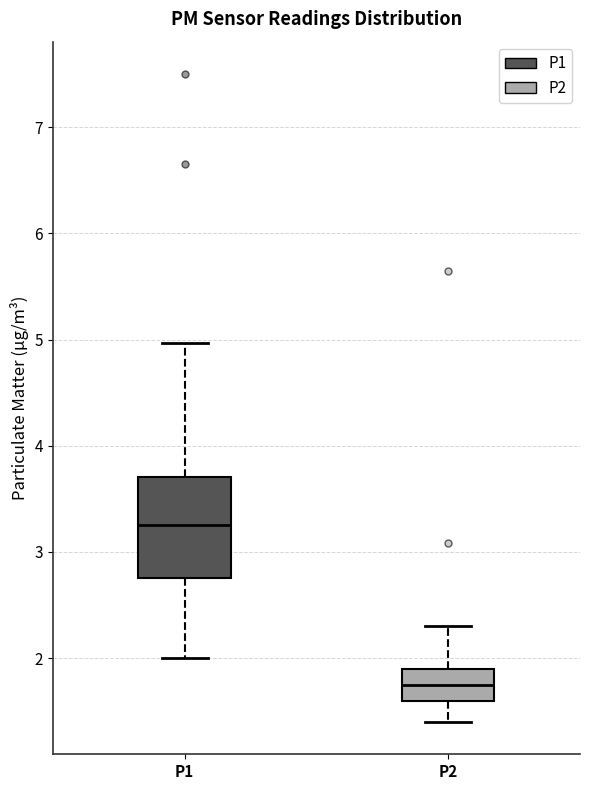

Reading left to right, transcribe this box plot: for each box, give where its median line is, the range the box spans, and where its two whiskers end, as read against the y-axis. The values are not printed on the chart, so give them approximately, as read against the axis.

P1: median 3.3, box 2.8 to 3.7, whiskers 2.0 to 5.0
P2: median 1.8, box 1.6 to 1.9, whiskers 1.4 to 2.3